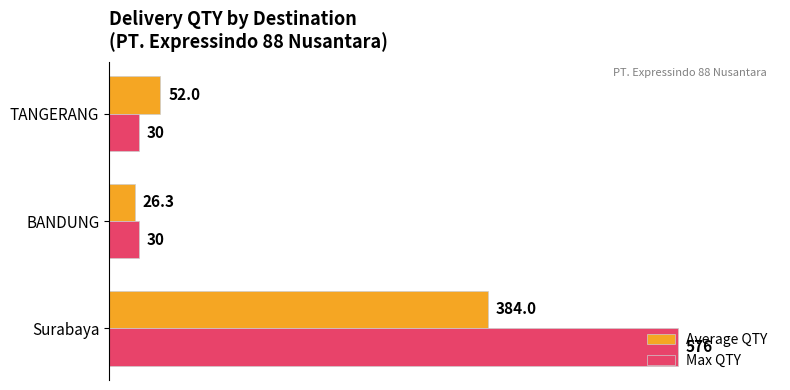

List the series in order of their peak value, highest first.

Max QTY, Average QTY